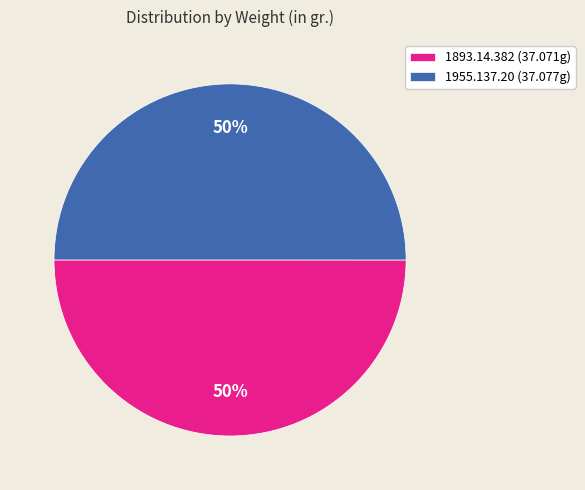

To the nearest percent, what portion does 1955.137.20 represent?

50%